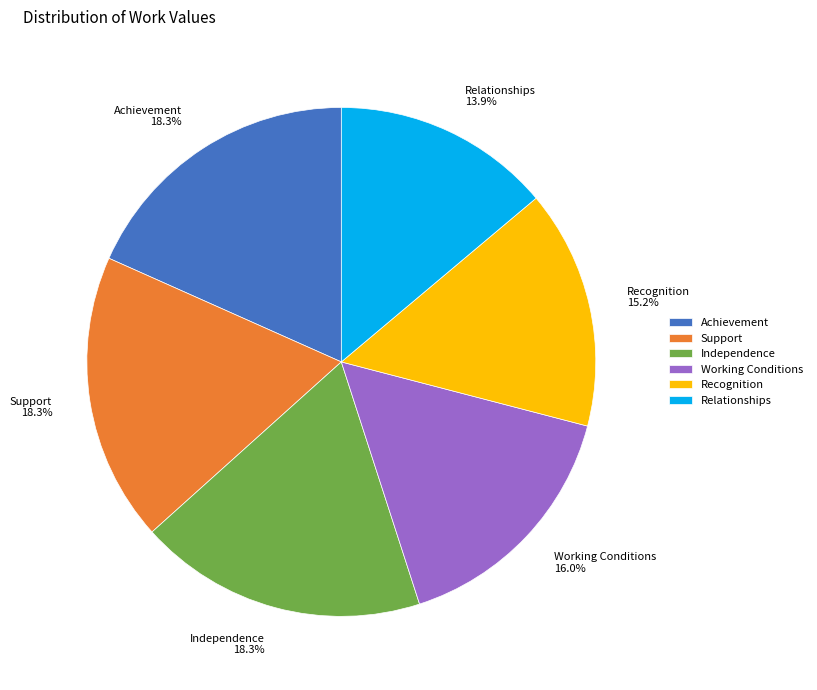

True or false: Working Conditions accounts for 16% of the total.

True